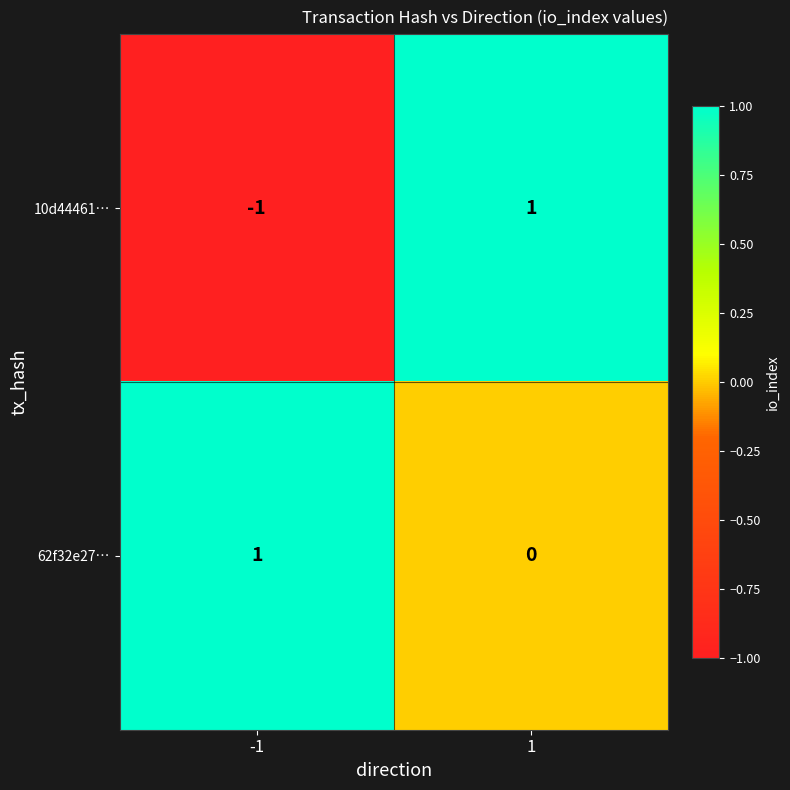

Reading left to right, transcribe all the data shown in this chart.

10d44461…: -1=-1	1=1
62f32e27…: -1=1	1=0